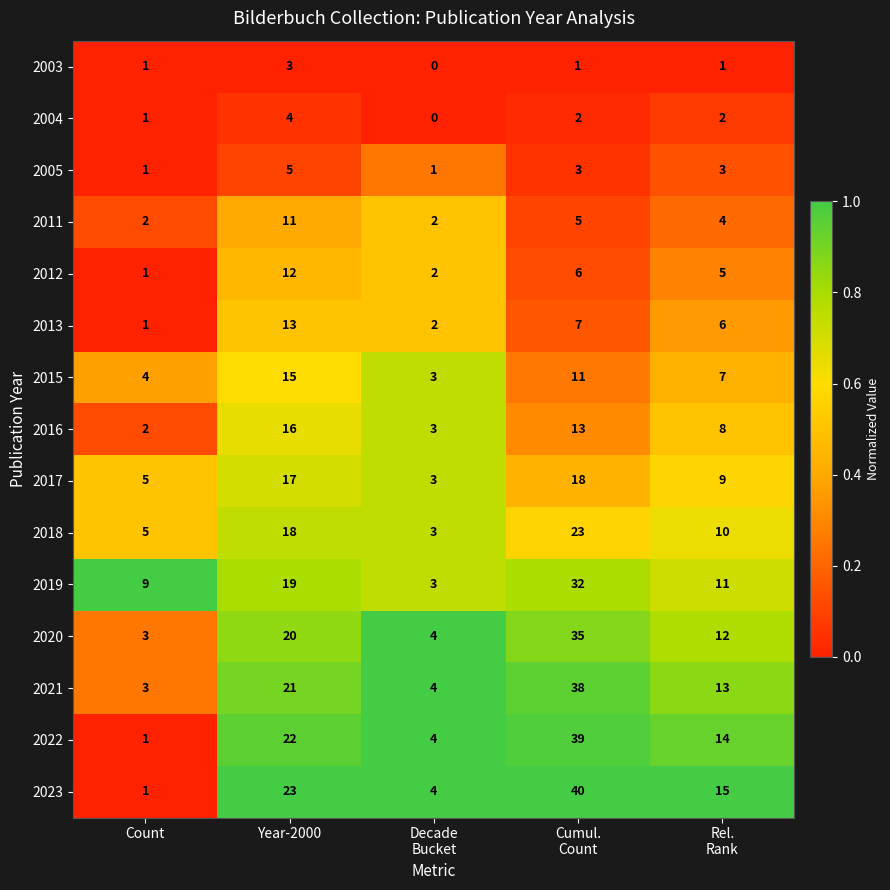

Which series has the widest spread of values?

2023